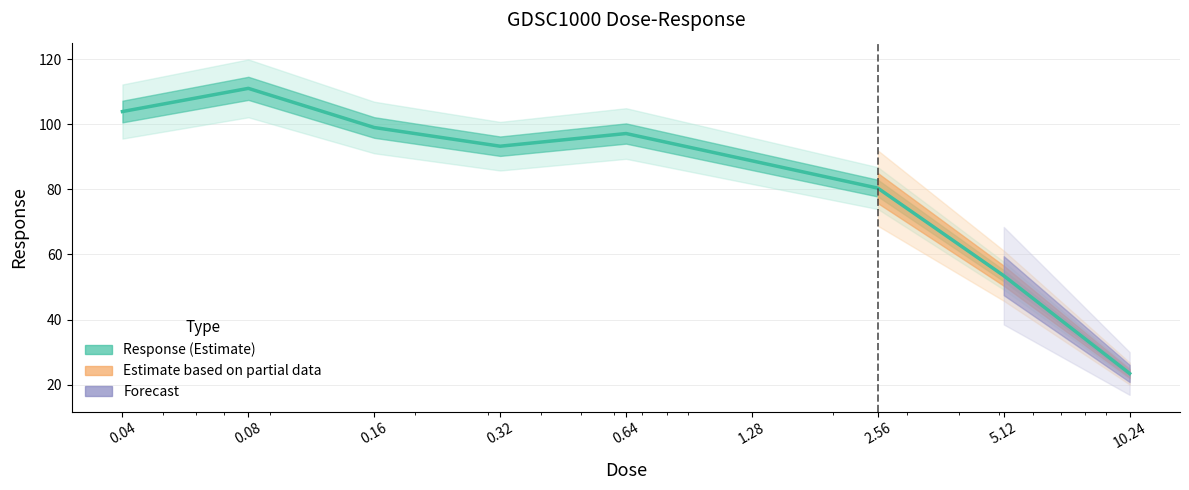

Which has a higher value, 5.12 or 10.24?

5.12